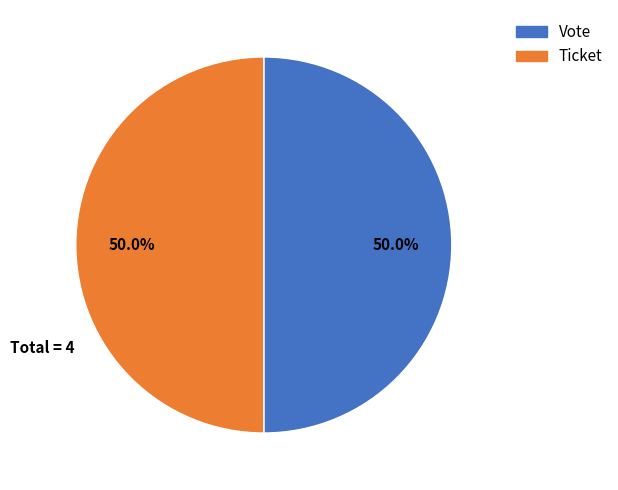

Combined, do Ticket and Vote account for over 50%?

Yes